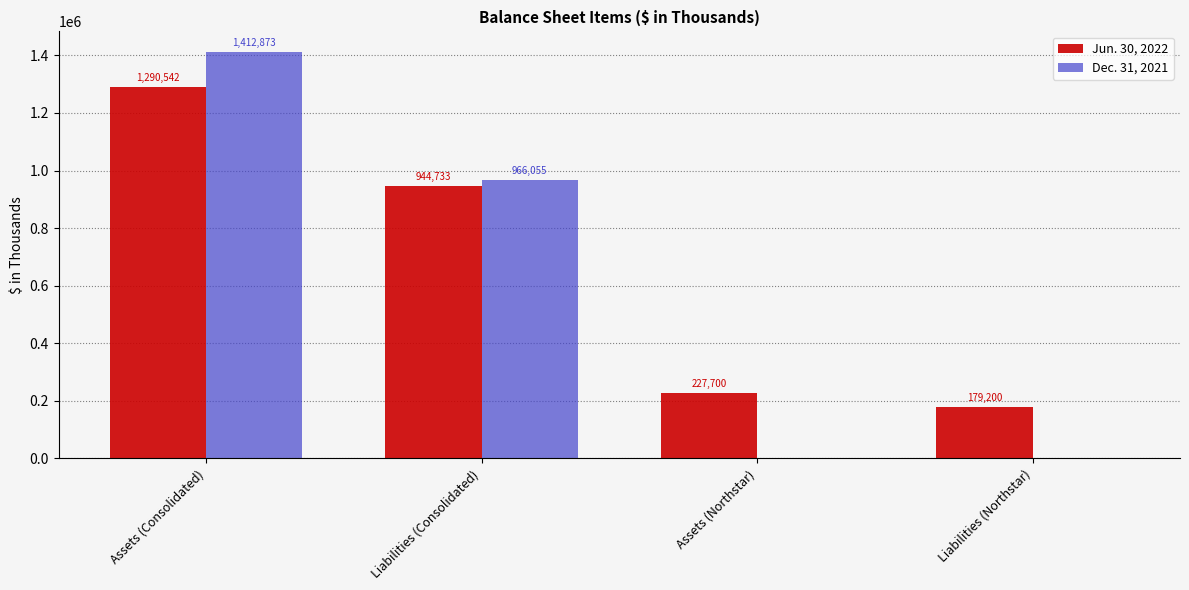

At which category does the chart reach its peak across all series?

Assets (Consolidated)